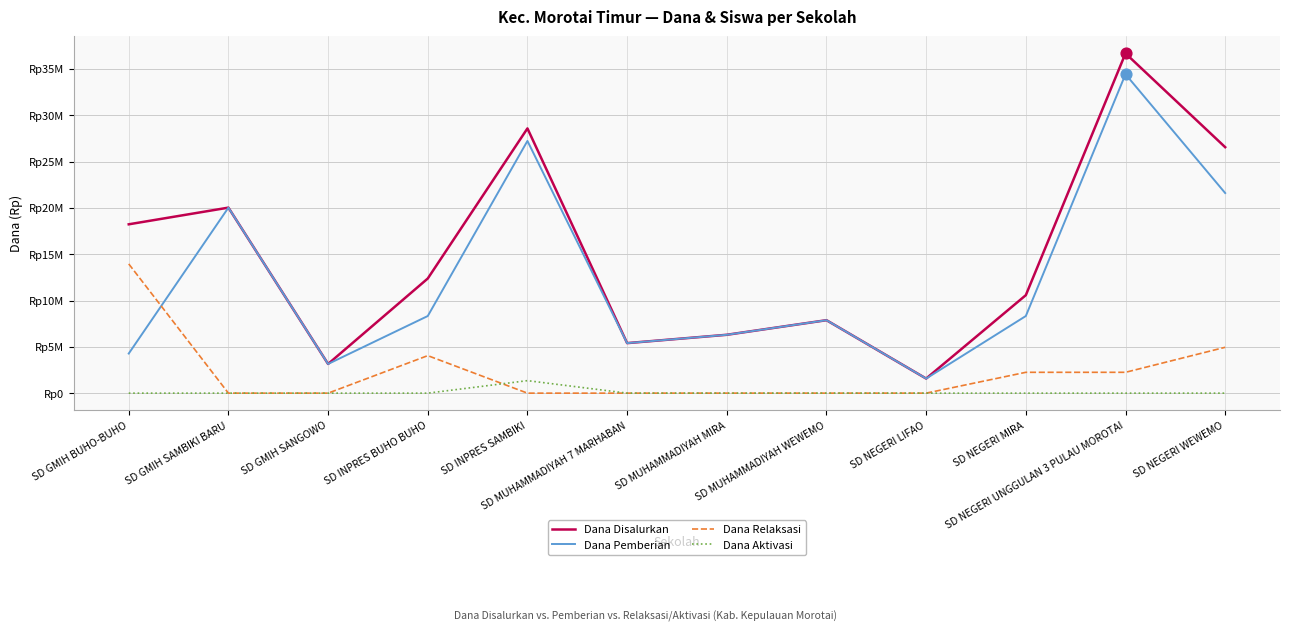

What are all the series names shown in the legend?

Dana Disalurkan, Dana Pemberian, Dana Relaksasi, Dana Aktivasi